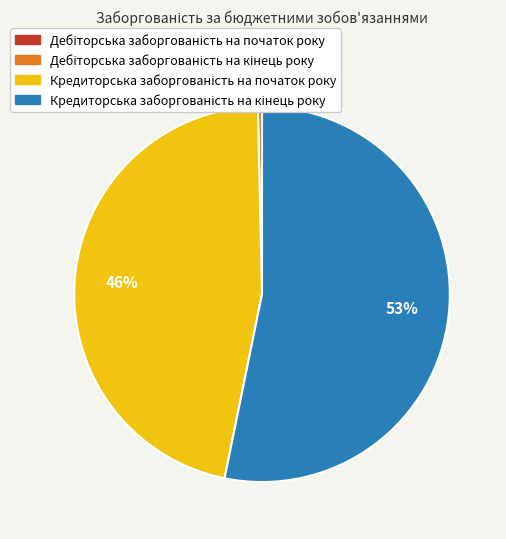

To the nearest percent, what is the average slice percentage?

25%